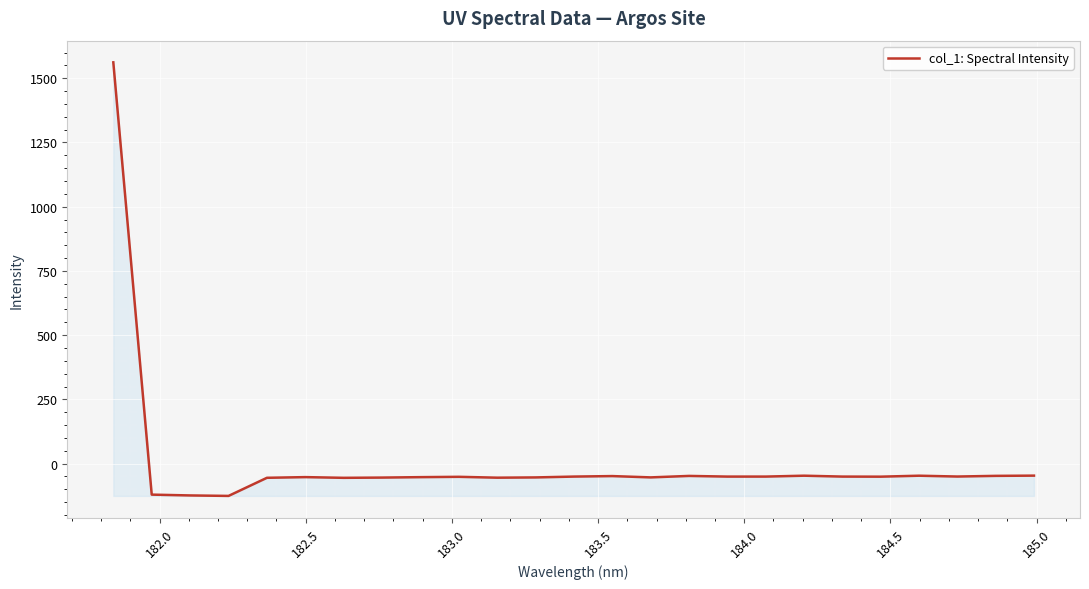

What is the smallest value displayed?

-125.7